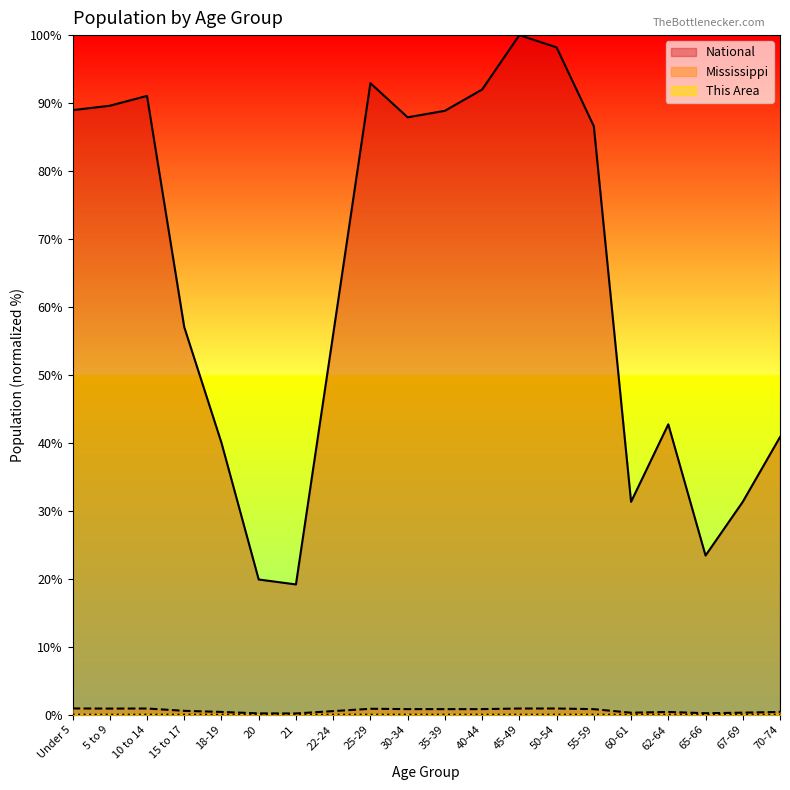

Rank the categories by National value from lowest to highest.

21, 20, 65-66, 60-61, 67-69, 18-19, 70-74, 62-64, 22-24, 15 to 17, 55-59, 30-34, 35-39, Under 5, 5 to 9, 10 to 14, 40-44, 25-29, 50-54, 45-49